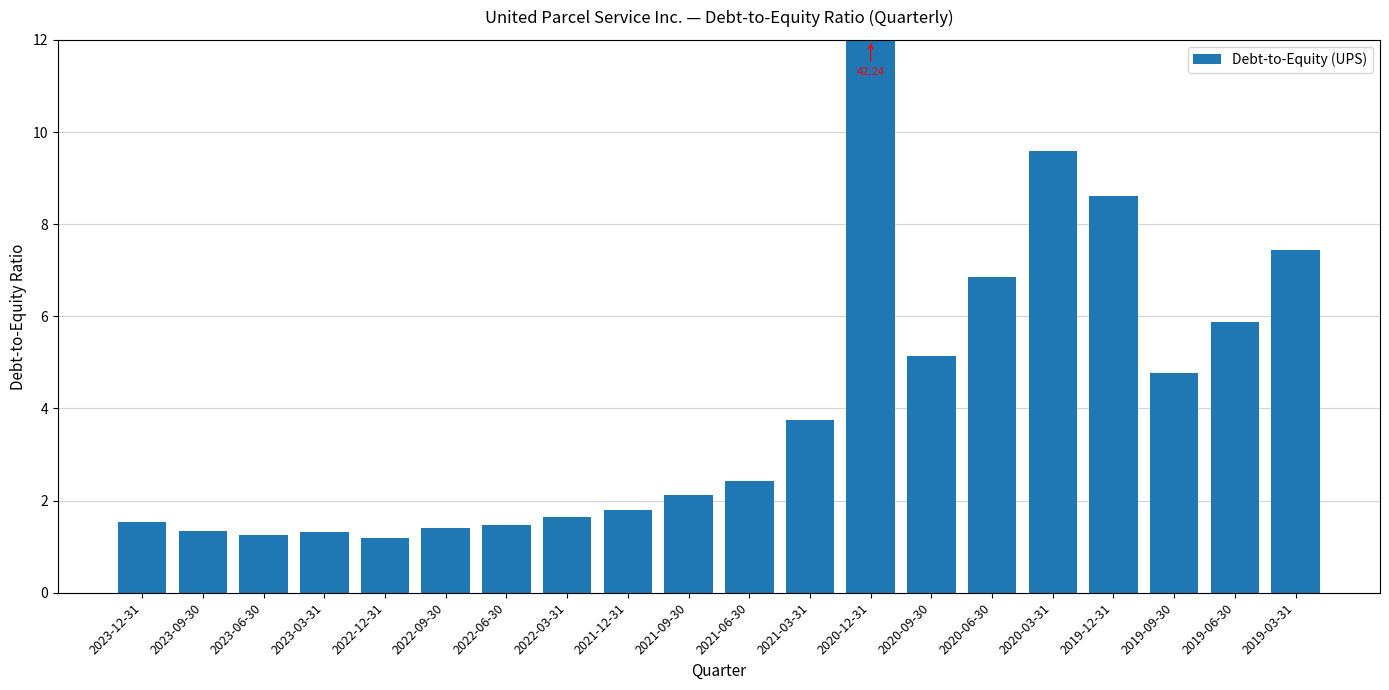

True or false: the data shows 1.5 at 2022-06-30.

True